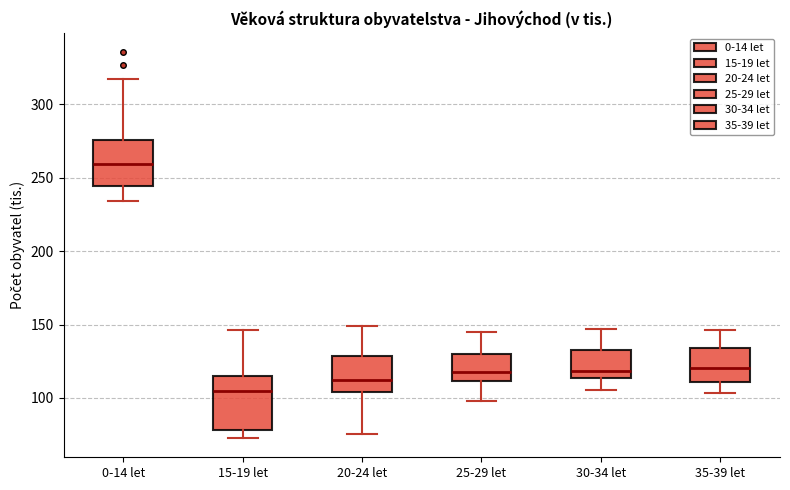

Reading left to right, transcribe this box plot: for each box, give where its median line is, the range the box spans, and where its two whiskers end, as read against the y-axis. The values are not printed on the chart, so give them approximately, as read against the axis.

0-14 let: median 260, box 245 to 275, whiskers 235 to 315
15-19 let: median 105, box 80 to 115, whiskers 75 to 145
20-24 let: median 115, box 105 to 130, whiskers 75 to 150
25-29 let: median 115, box 110 to 130, whiskers 100 to 145
30-34 let: median 120, box 115 to 135, whiskers 105 to 145
35-39 let: median 120, box 110 to 135, whiskers 105 to 145